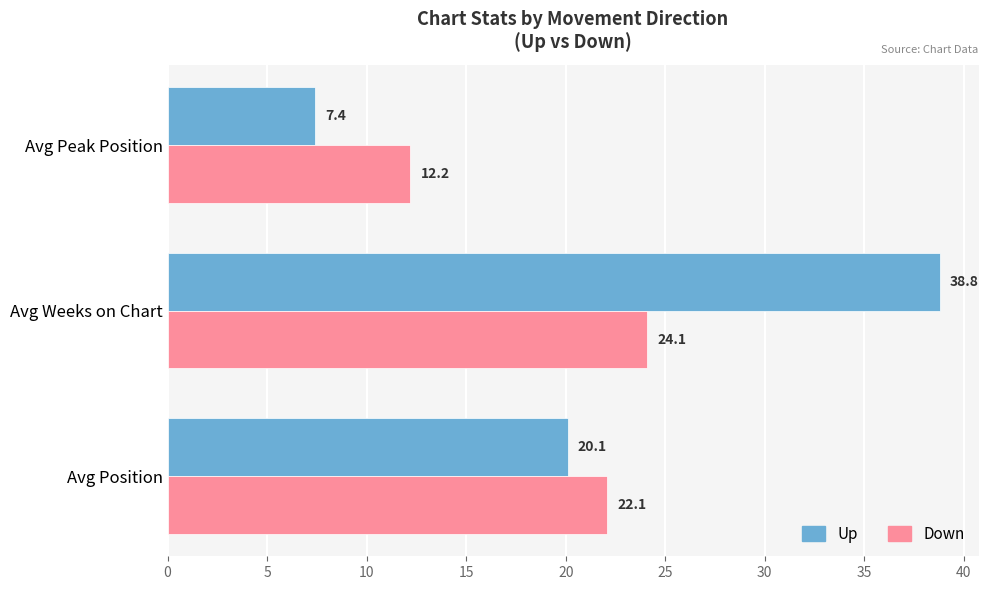

At how many categories does at least one series exceed 33?

1